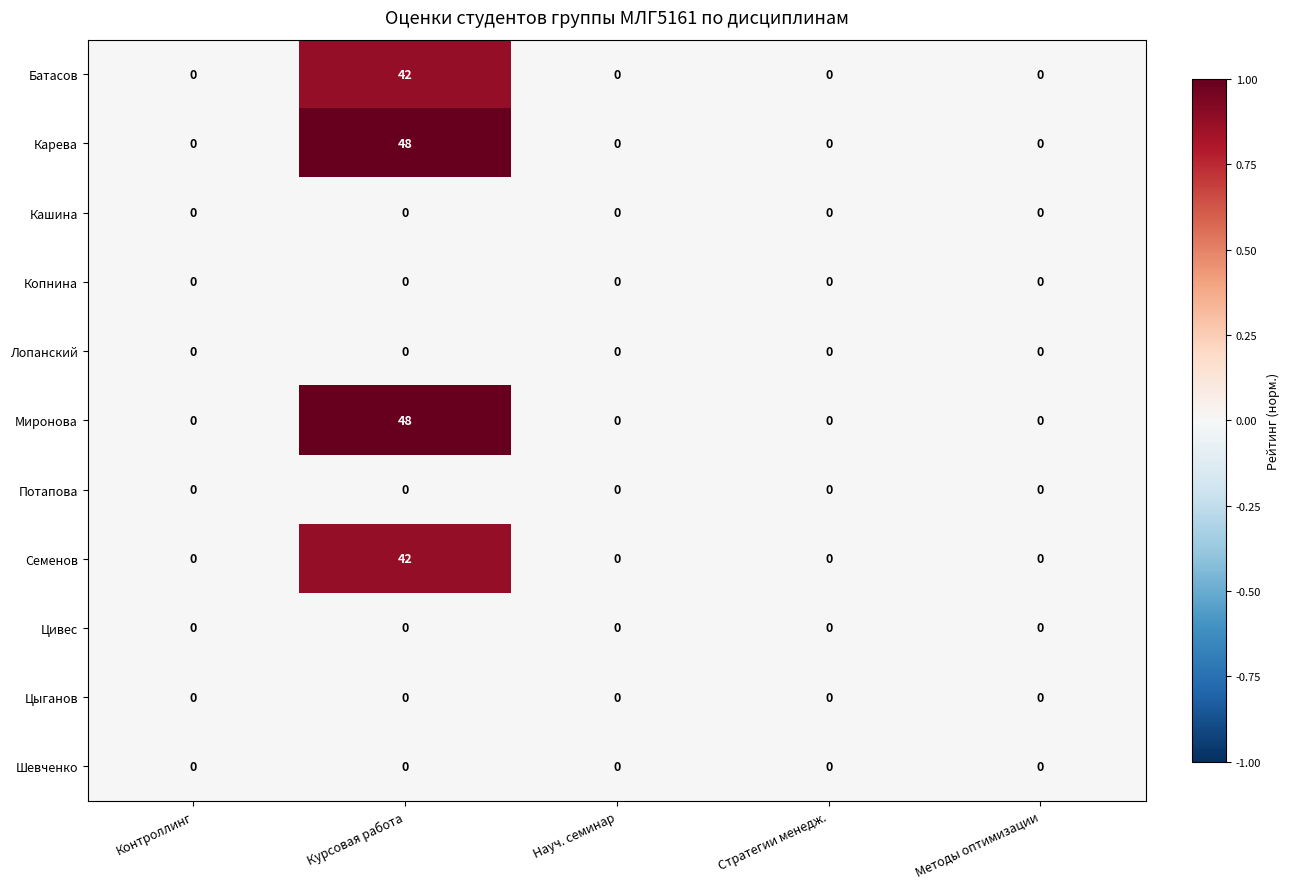

At which category is the sum across all series the highest?

Курсовая работа